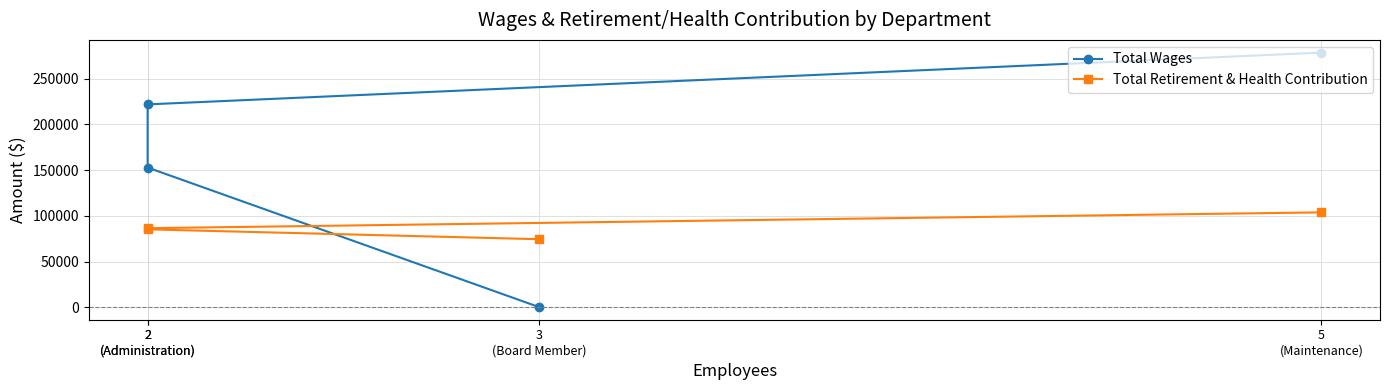

True or false: Total Wages has a value of 278586 at 5
(Maintenance).

True